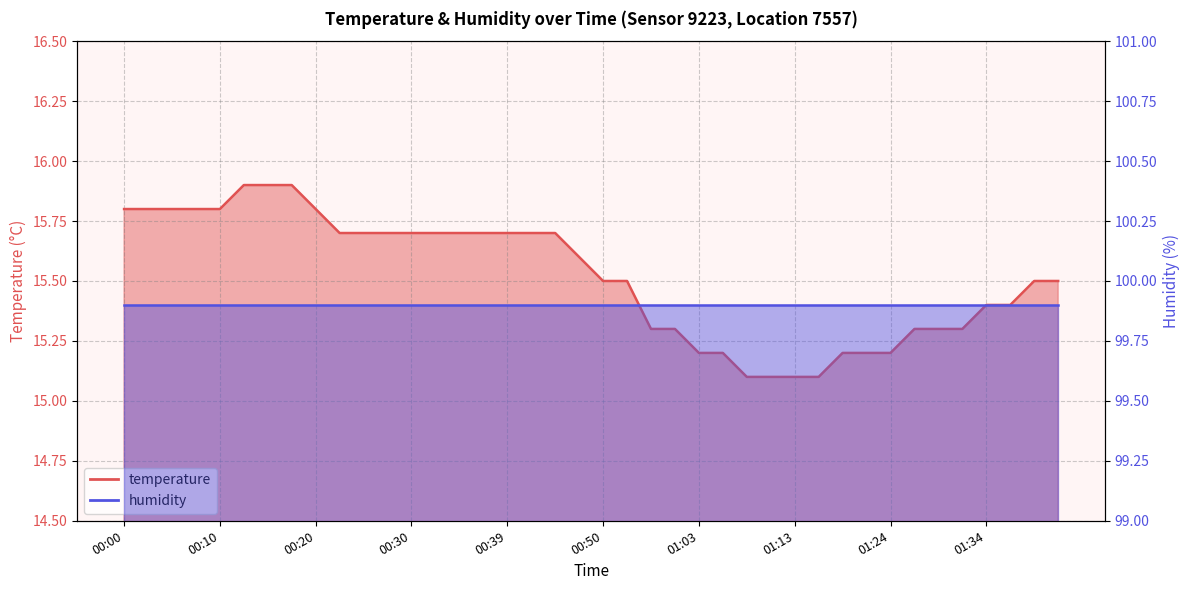

Which category has the highest value across all series?

00:12